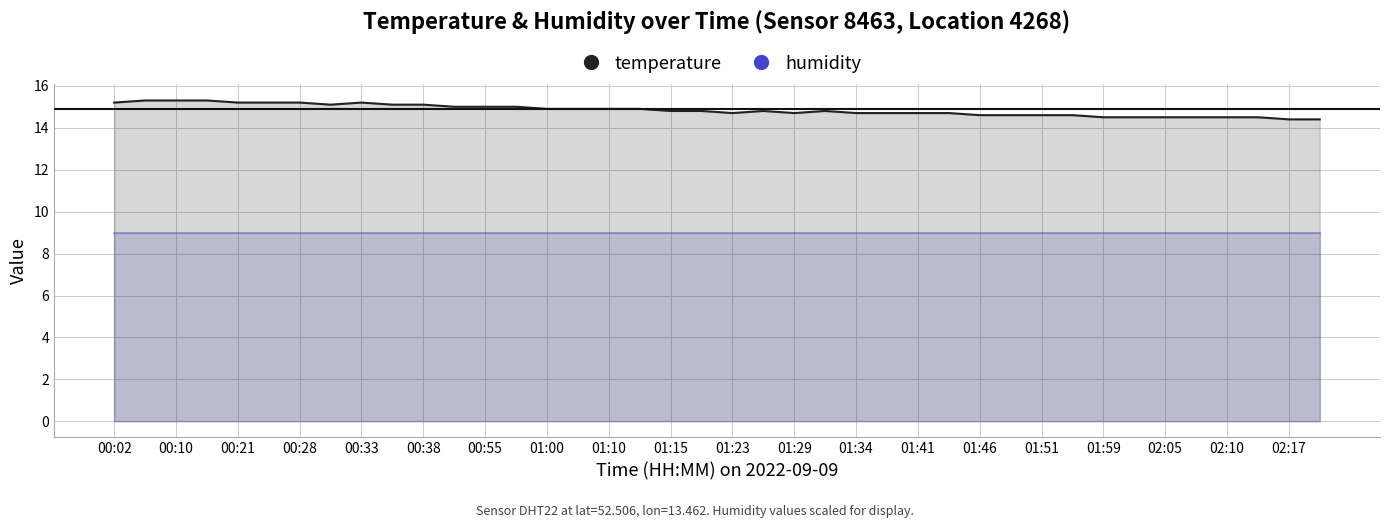

Reading left to right, extract all data points from this chart.

00:02=15.2	00:08=15.3	00:10=15.3	00:13=15.3	00:21=15.2	00:23=15.2	00:28=15.2	00:31=15.1	00:33=15.2	00:36=15.1	00:38=15.1	00:47=15.0	00:55=15.0	00:57=15.0	01:00=14.9	01:08=14.9	01:10=14.9	01:13=14.9	01:15=14.8	01:18=14.8	01:23=14.7	01:26=14.8	01:29=14.7	01:31=14.8	01:34=14.7	01:39=14.7	01:41=14.7	01:44=14.7	01:46=14.6	01:49=14.6	01:51=14.6	01:54=14.6	01:59=14.5	02:02=14.5	02:05=14.5	02:07=14.5	02:10=14.5	02:12=14.5	02:17=14.4	02:20=14.4